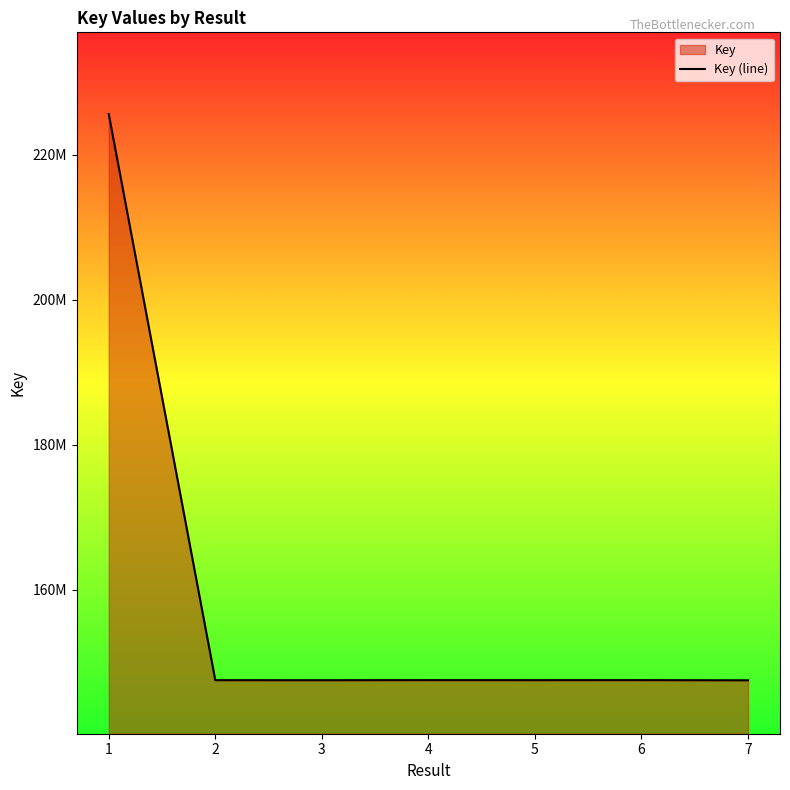

The value at 7 is 147482184. True or false?

True